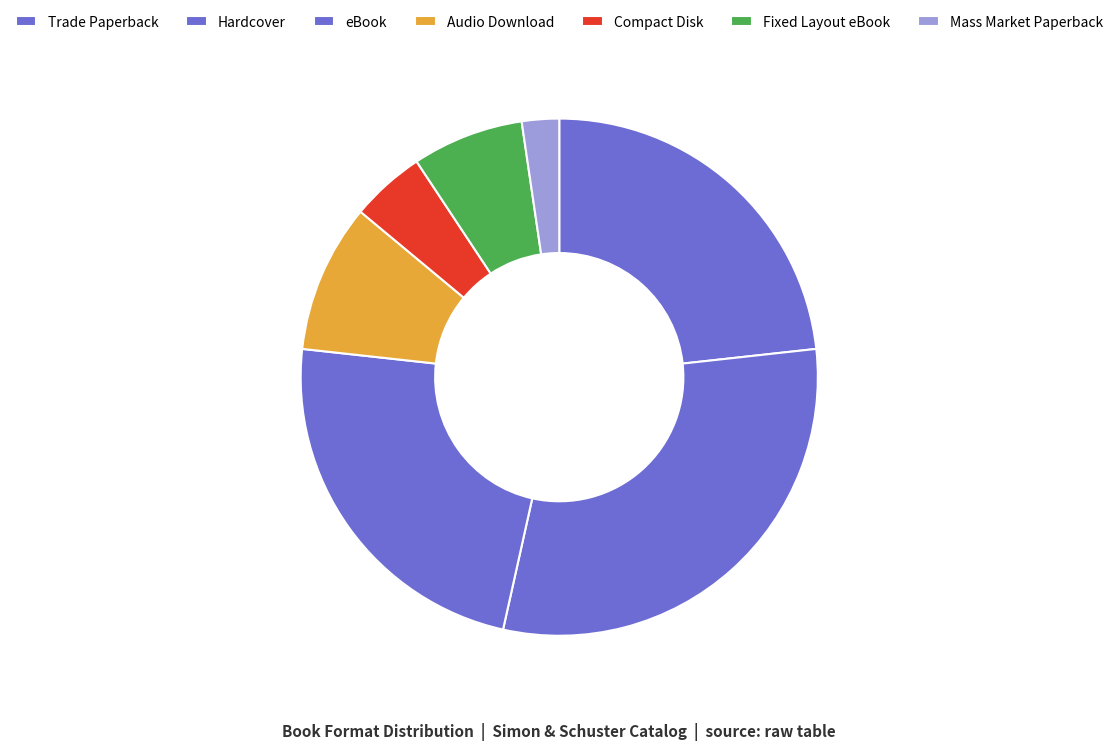

Count the number of slices in the pie.

7